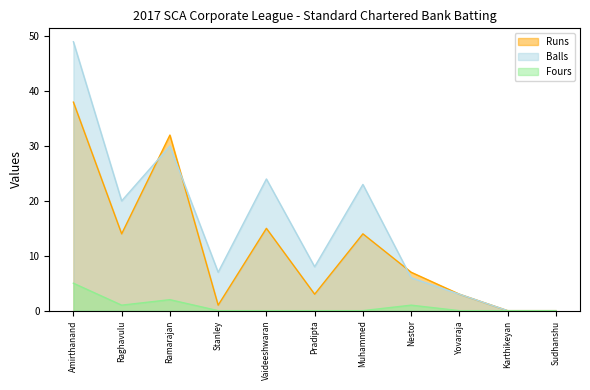

How many data points does each series have?

11